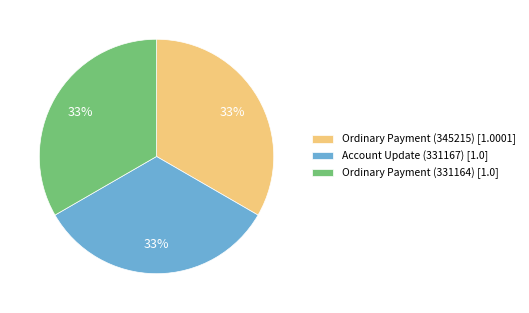

Combined, do Ordinary Payment (345215) and Ordinary Payment (331164) account for over 50%?

Yes